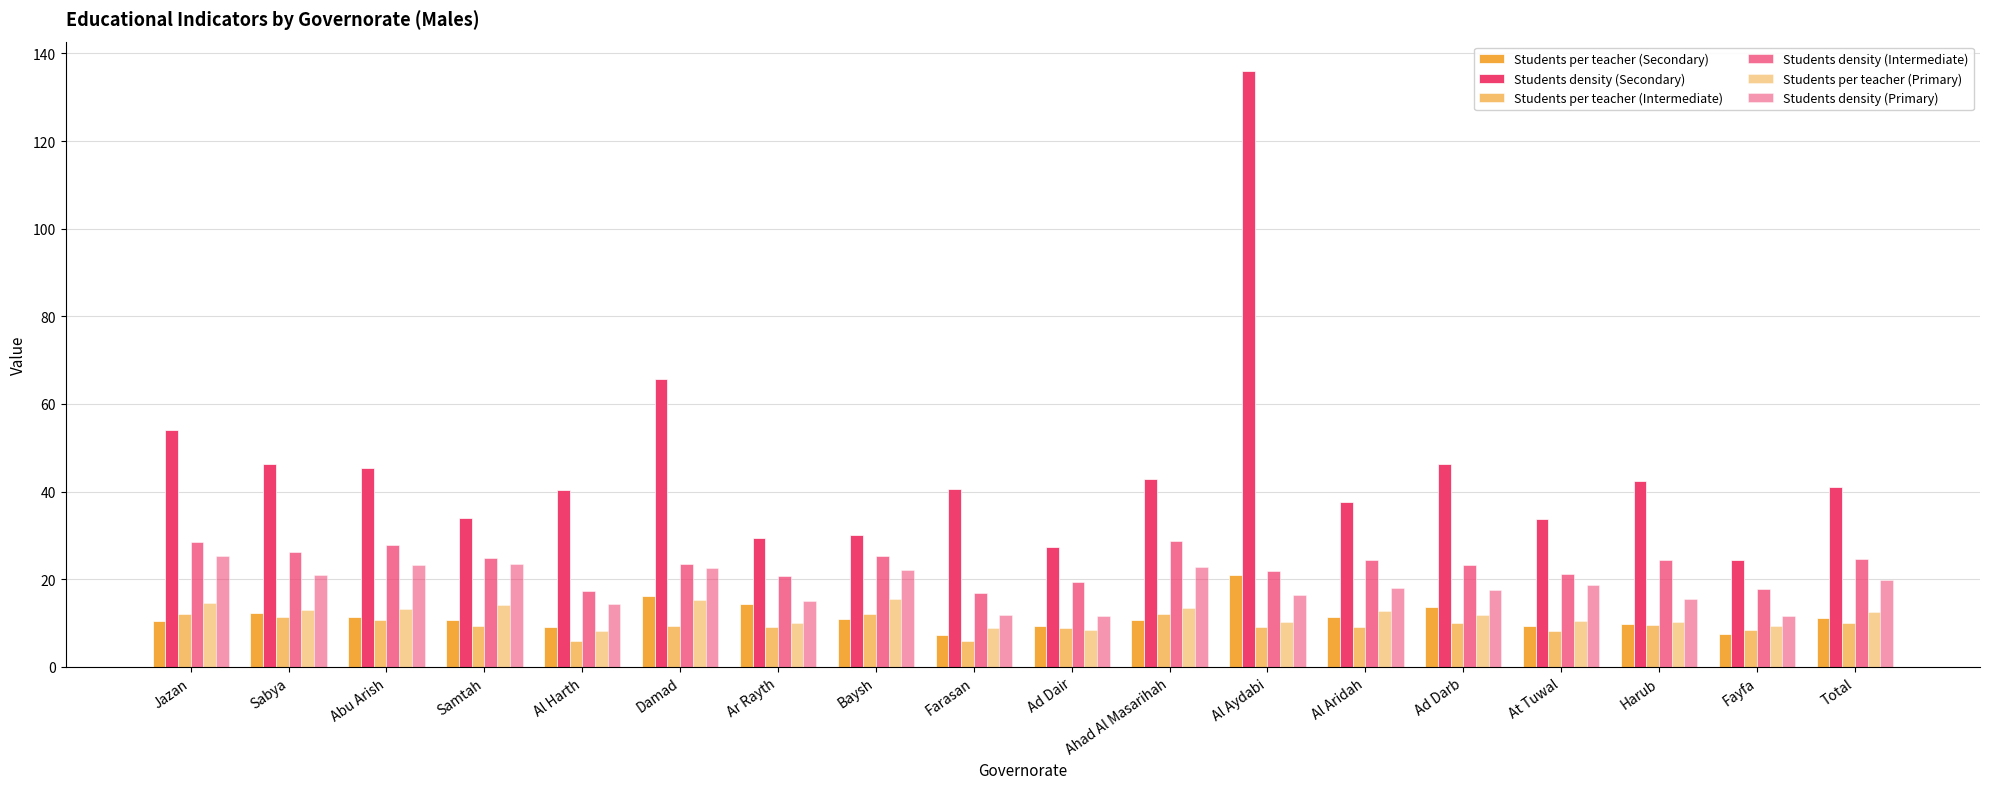

Count the number of data series in this chart.

6